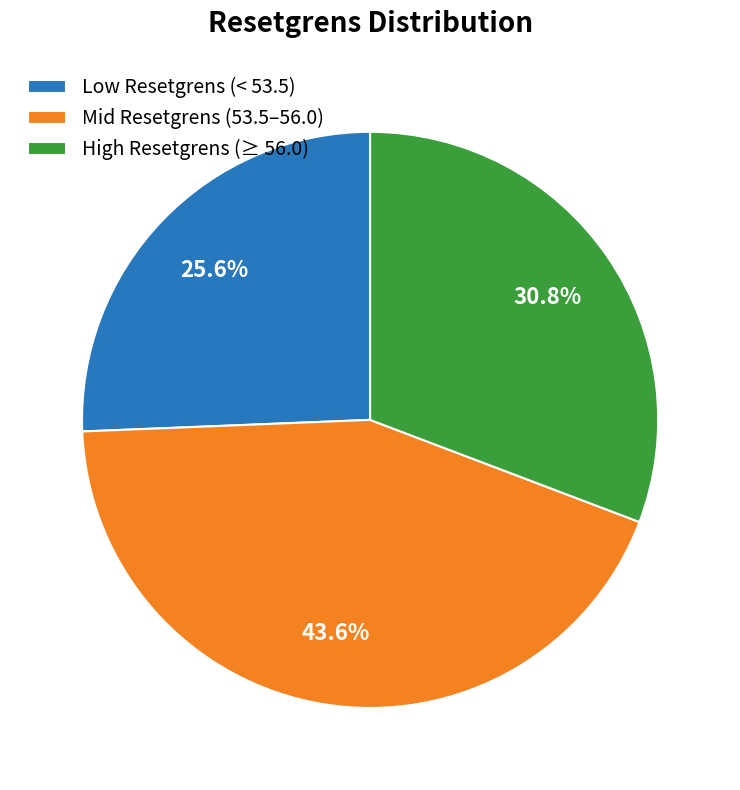

Do Low Resetgrens (< 53.5) and Mid Resetgrens (53.5–56.0) together represent more than half of the pie?

Yes